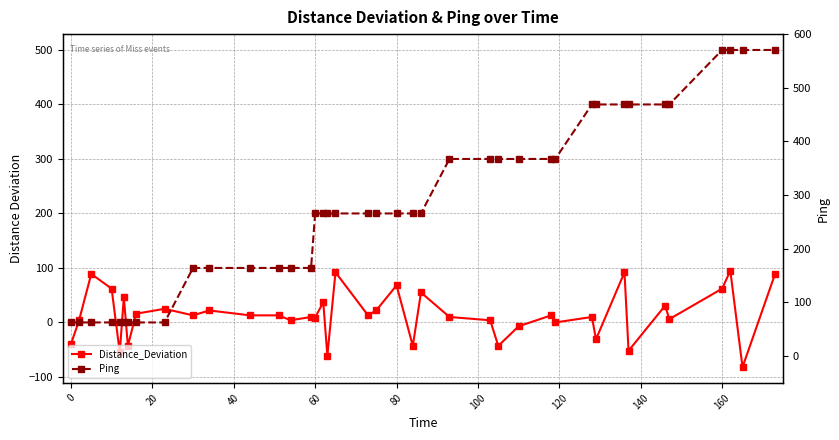

Count the number of data series in this chart.

2